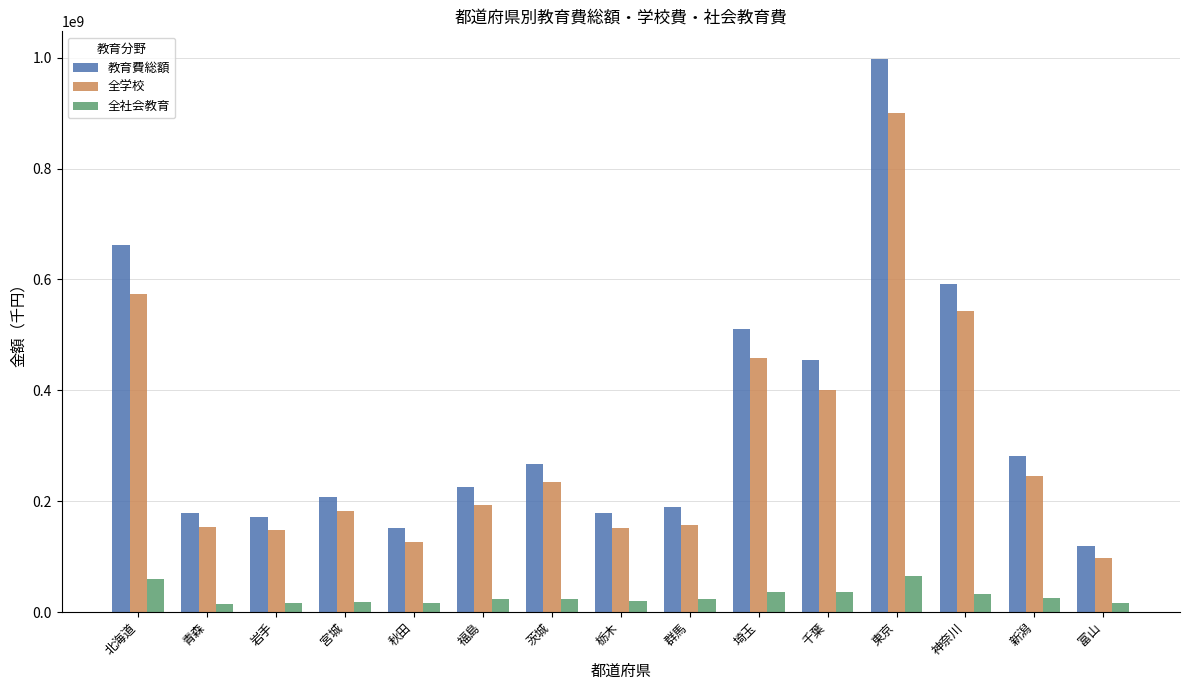

What are all the series names shown in the legend?

教育費総額, 全学校, 全社会教育